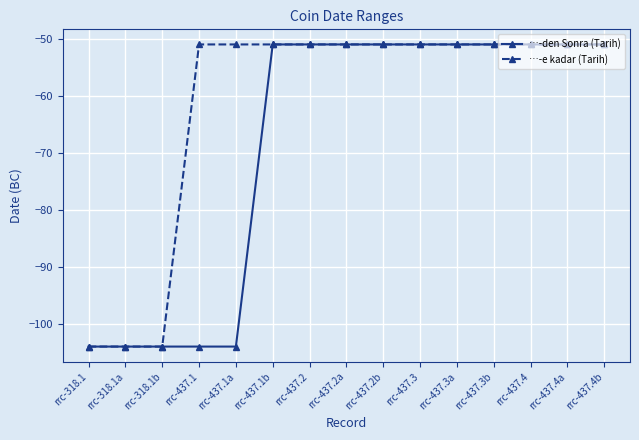

Reading left to right, what are all the values shown in this chart?

…-den Sonra (Tarih): -104	-104	-104	-104	-104	-51	-51	-51	-51	-51	-51	-51	-51	-51	-51
…-e kadar (Tarih): -104	-104	-104	-51	-51	-51	-51	-51	-51	-51	-51	-51	-51	-51	-51